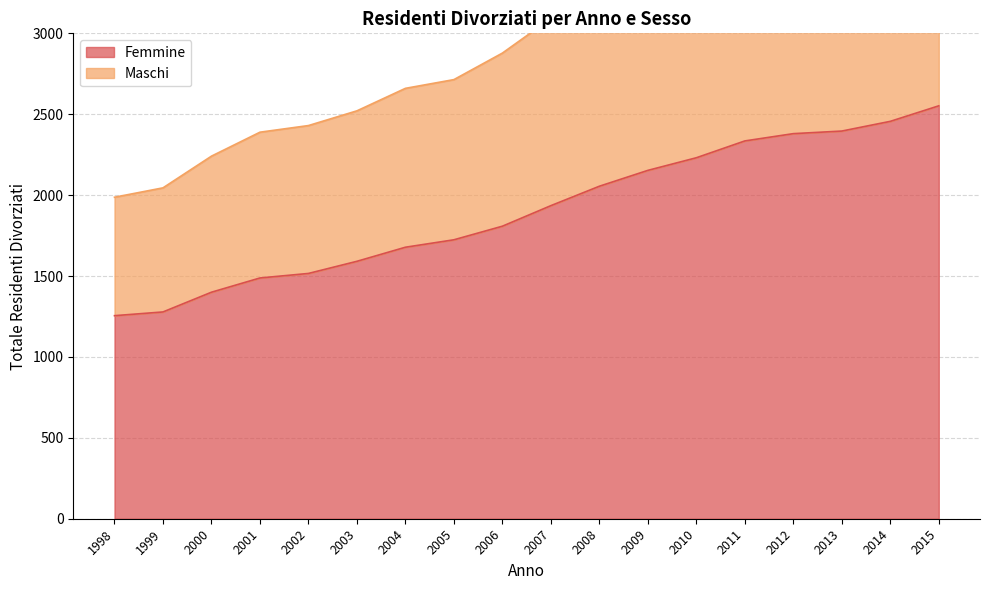

What is the difference between the highest and lowest values at 2007?

1157